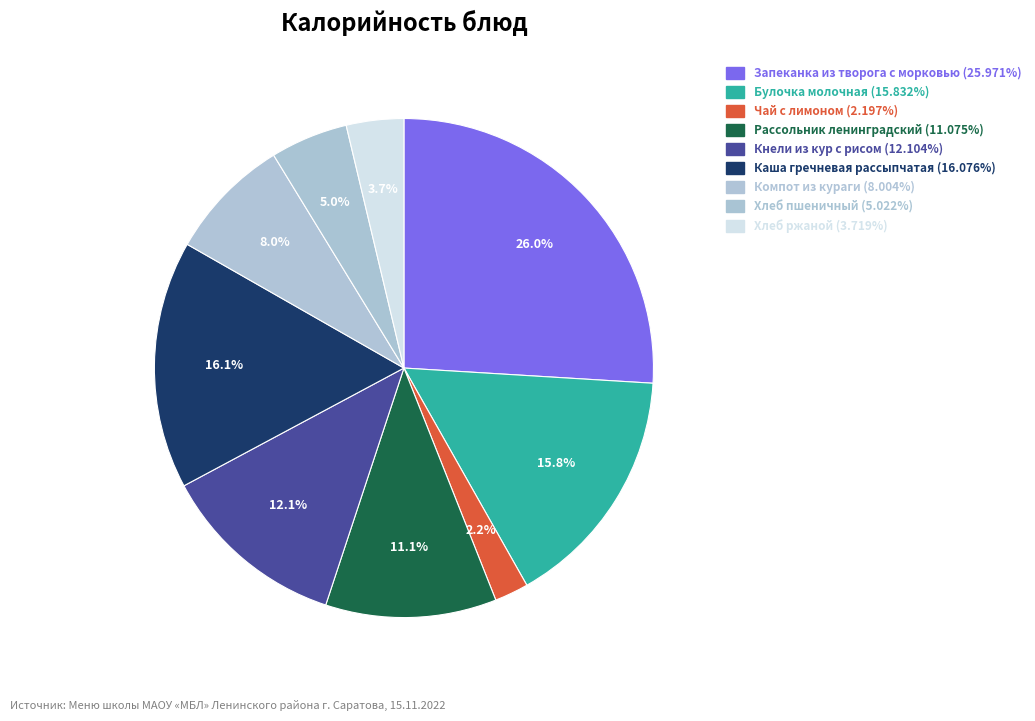

Does Хлеб пшеничный represent more than half of the total?

No